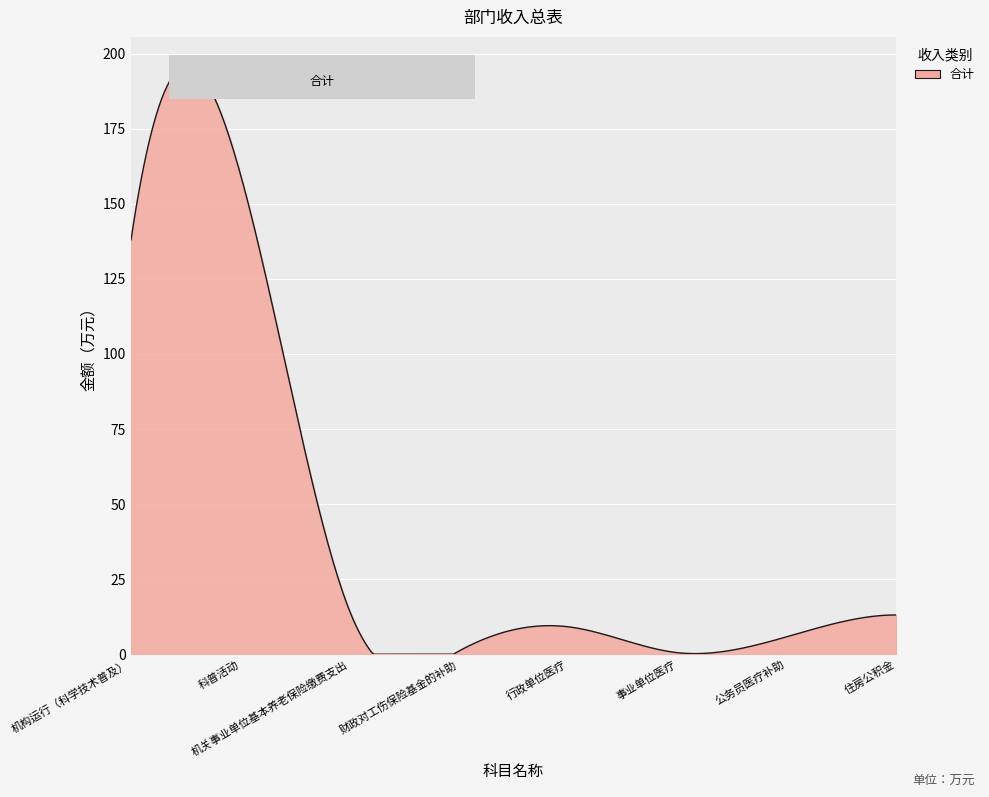

Count the number of categories in the chart.

300